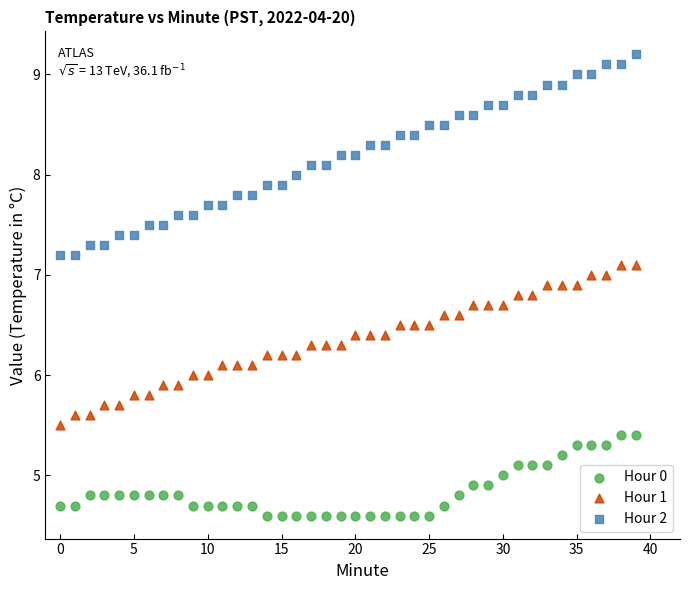

What are all the series names shown in the legend?

Hour 0, Hour 1, Hour 2